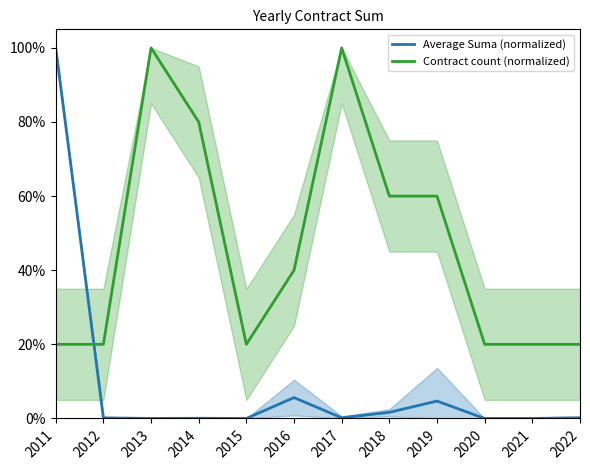

At how many categories does at least one series exceed 0?

12